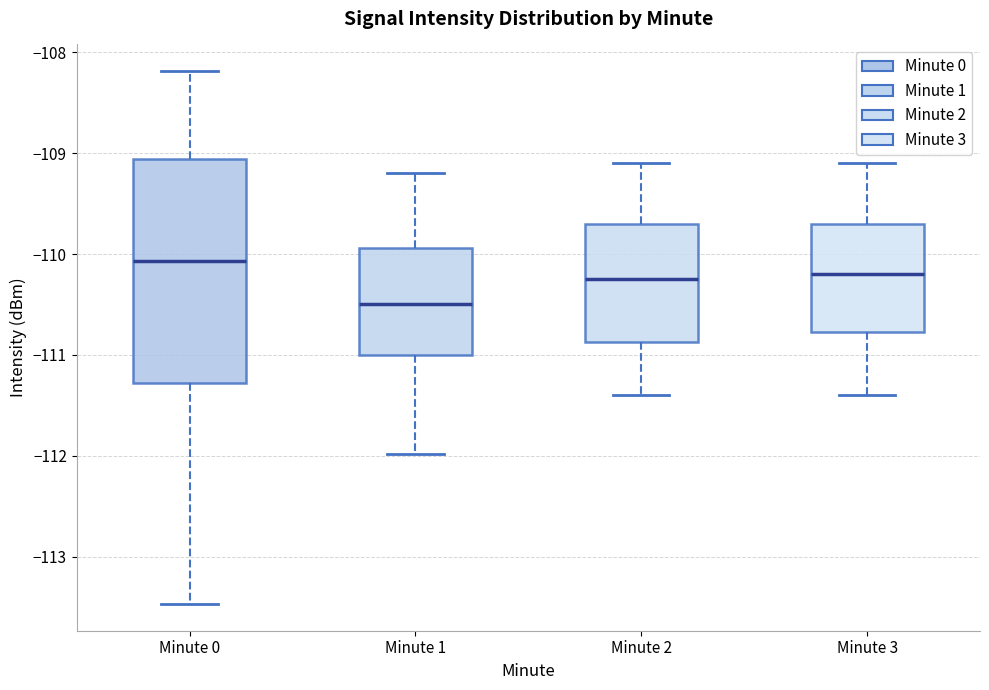

Reading left to right, transcribe this box plot: for each box, give where its median line is, the range the box spans, and where its two whiskers end, as read against the y-axis. The values are not printed on the chart, so give them approximately, as read against the axis.

Minute 0: median -110.1, box -111.3 to -109.1, whiskers -113.5 to -108.2
Minute 1: median -110.5, box -111.0 to -109.9, whiskers -112.0 to -109.2
Minute 2: median -110.2, box -110.9 to -109.7, whiskers -111.4 to -109.1
Minute 3: median -110.2, box -110.8 to -109.7, whiskers -111.4 to -109.1